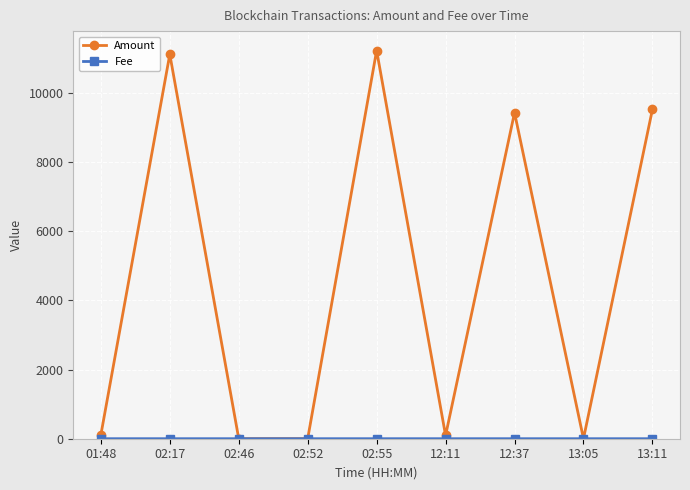

Which series has the largest total across all categories?

Amount